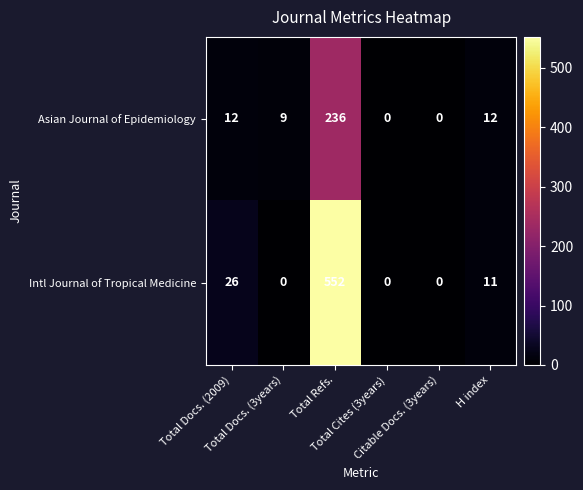

Rank the series by their maximum value, from highest to lowest.

Intl Journal of Tropical Medicine, Asian Journal of Epidemiology